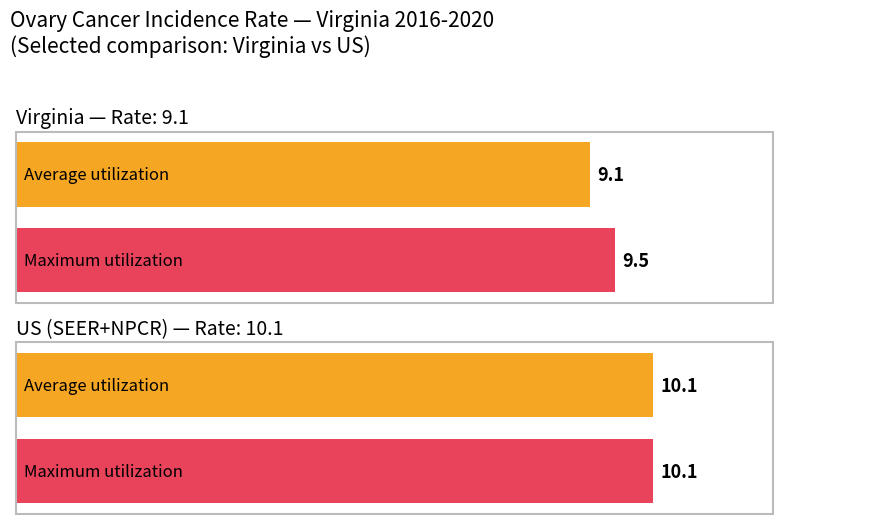

Between Virginia and US (SEER+NPCR), which is larger?

US (SEER+NPCR)